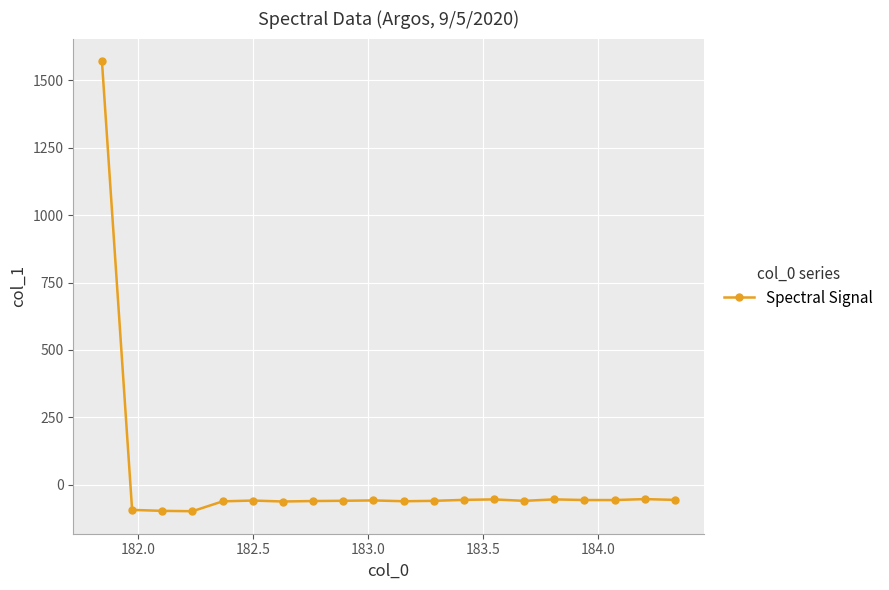

How many lines are shown in the chart?

1